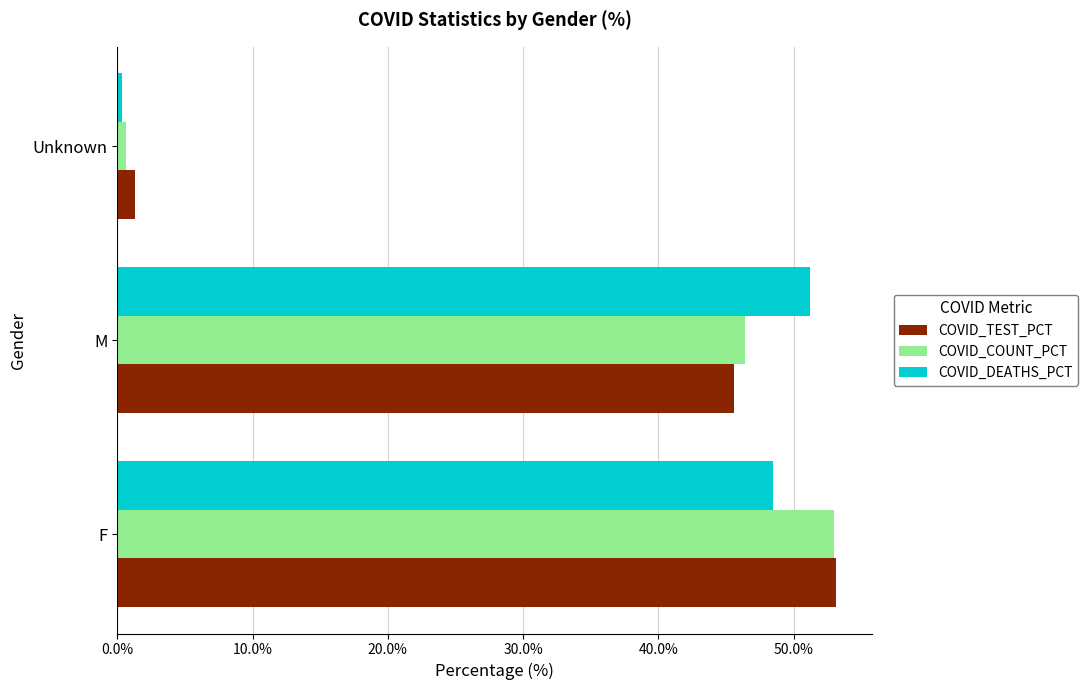

Between M and Unknown, which series saw the biggest shift?

COVID_DEATHS_PCT